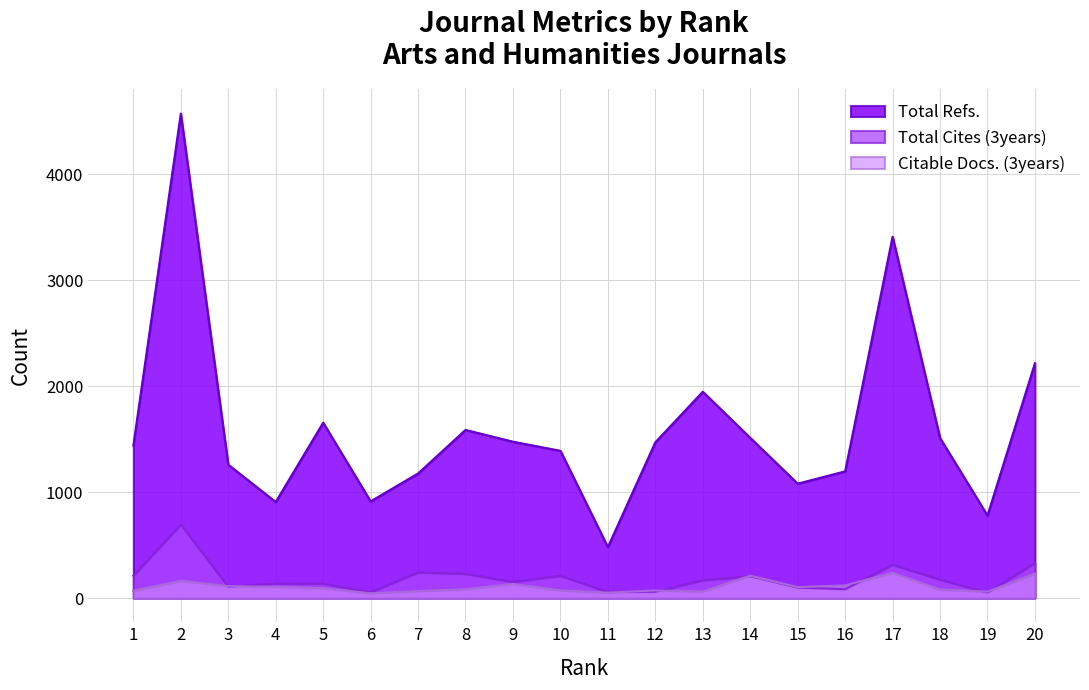

Is it true that Citable Docs. (3years) equals 26 at 8?

False